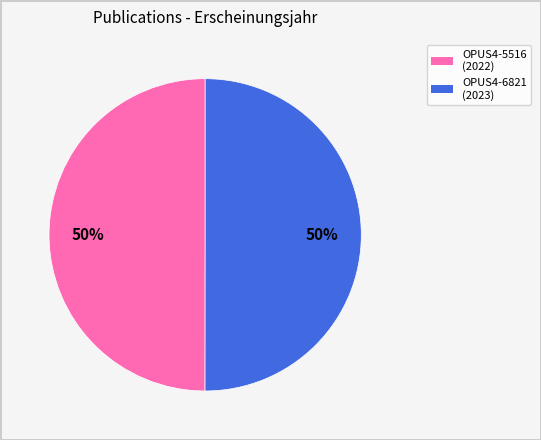

The OPUS4-5516 slice represents 50% of the pie. True or false?

True